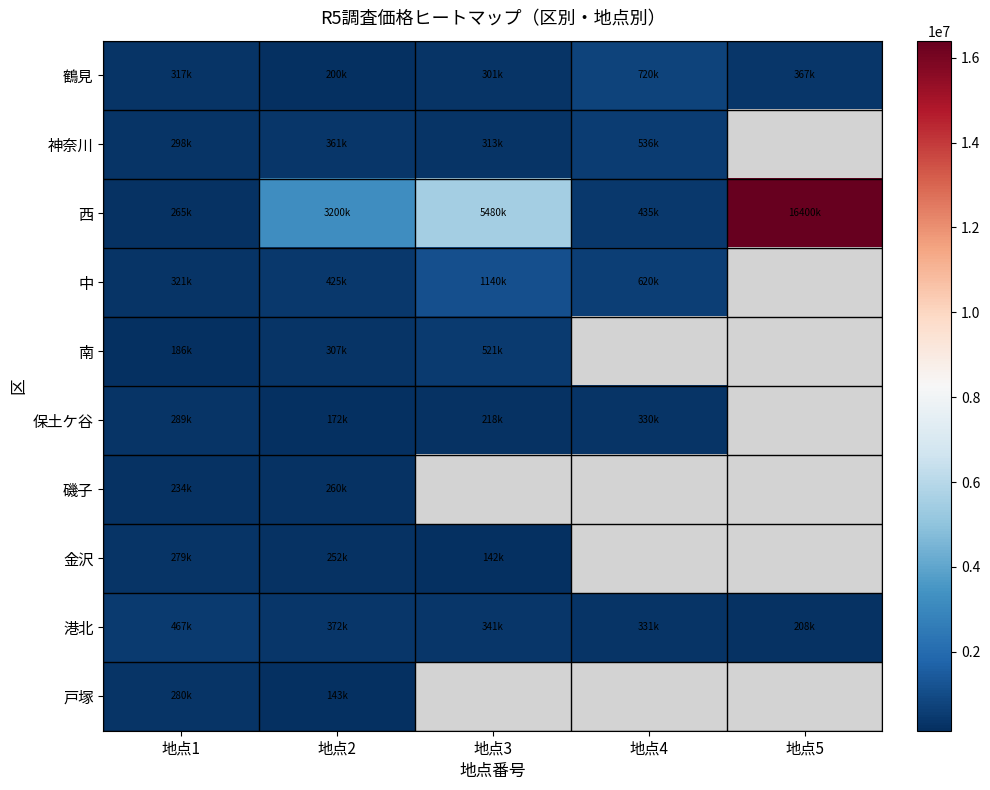

What is the spread (max minus min) of values at 地点3?

5338000.0